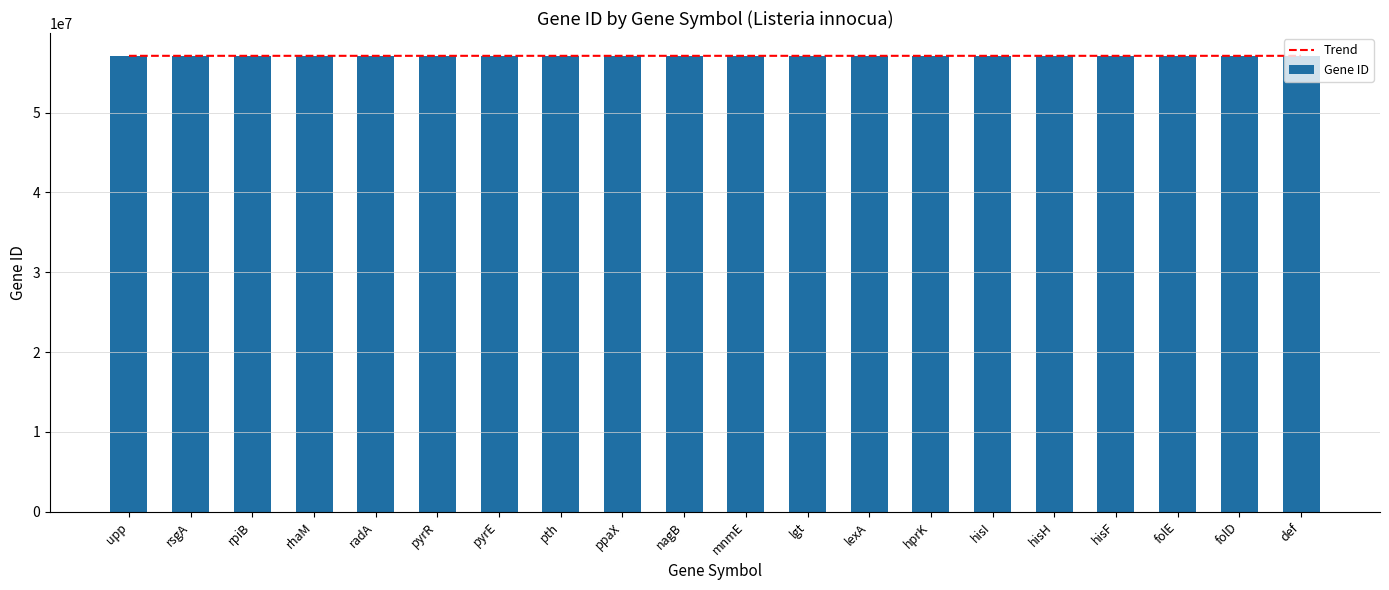

What value does the Gene ID series have at upp?

57123793